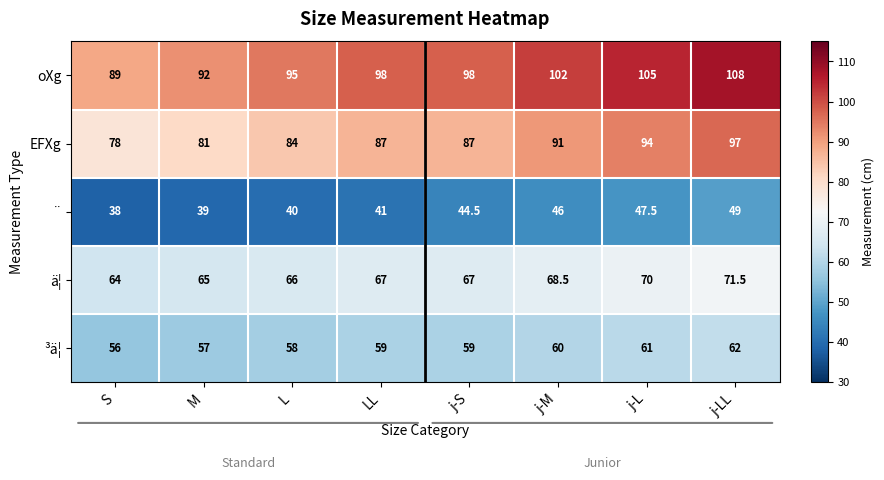

How many data points does each series have?

8